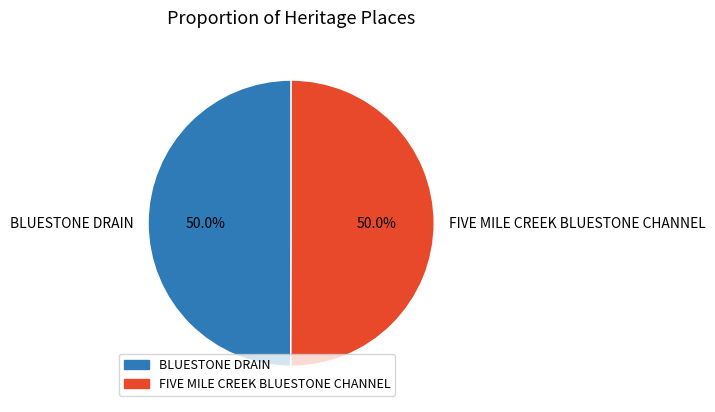

Is it true that FIVE MILE CREEK BLUESTONE CHANNEL is 50% of the pie?

True